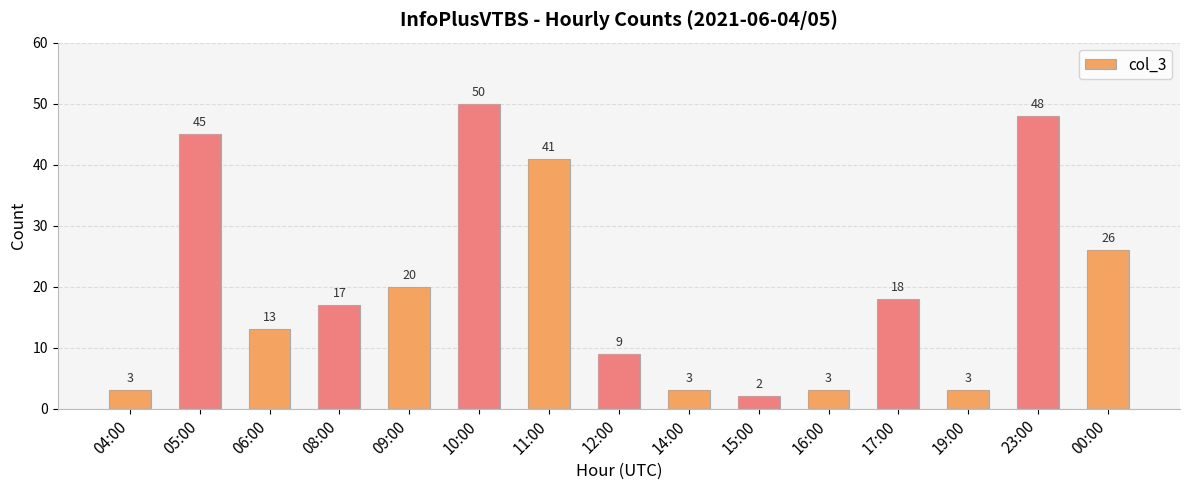

What is the label of the 1st bar from the right?

00:00